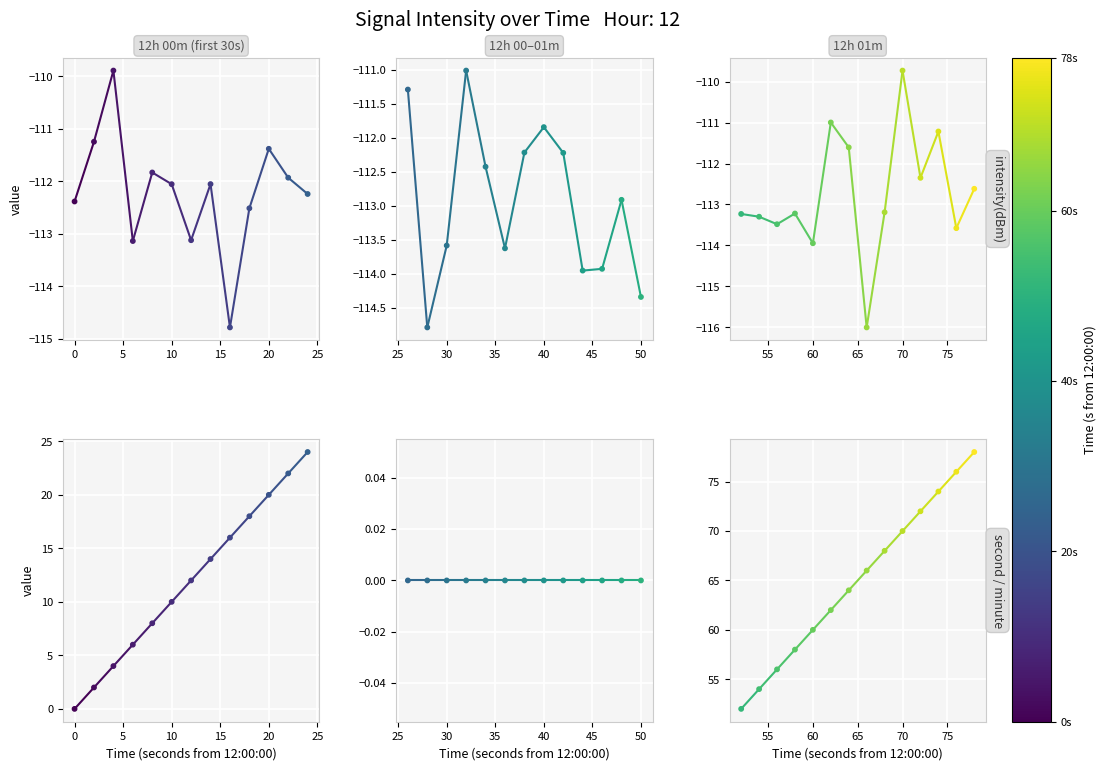

Which series has the largest total across all categories?

second